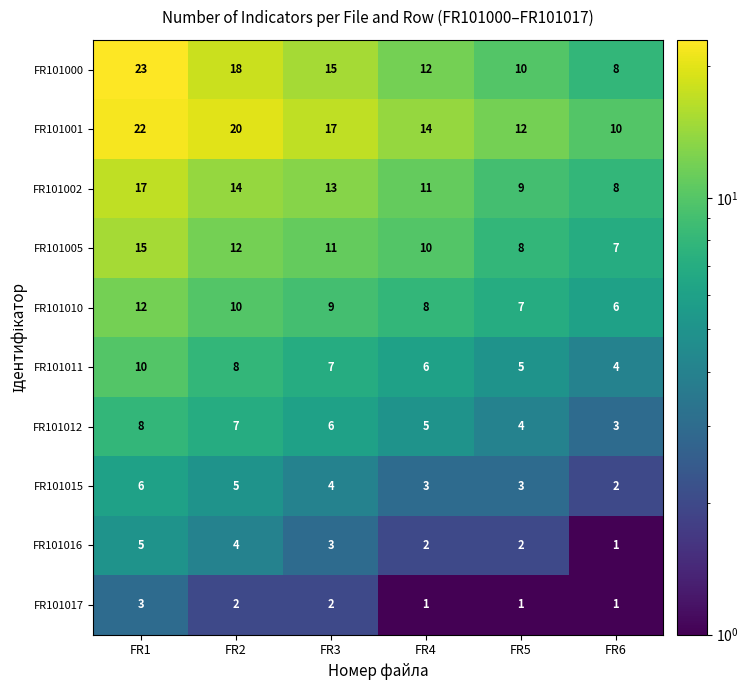

What is the total value across all series at FR4?

72